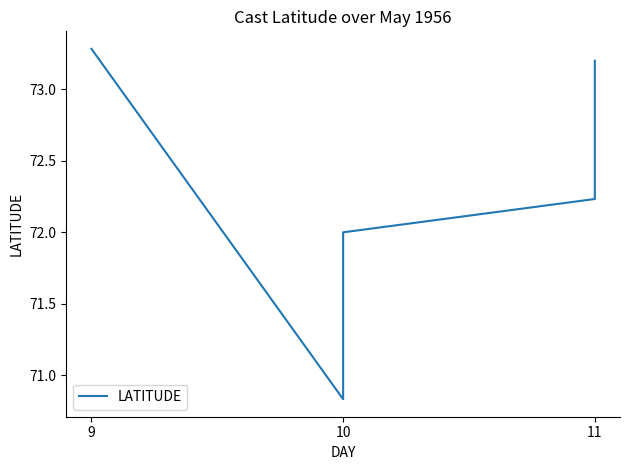

True or false: there are more than 0 points higher than both neighbors.

False